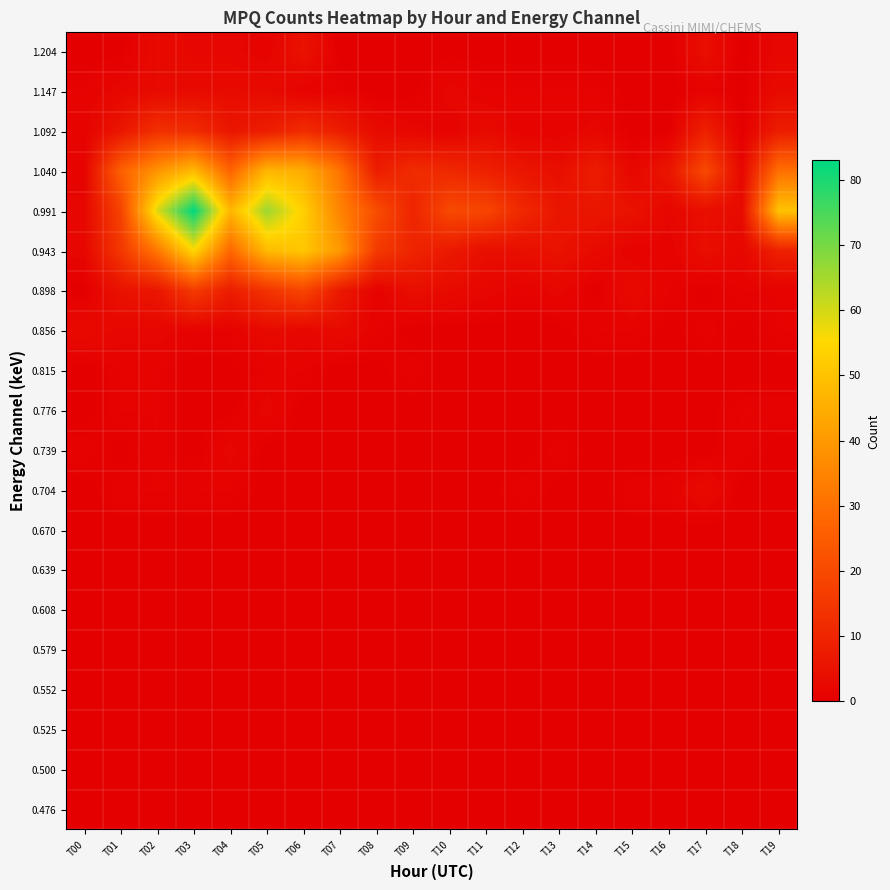

At T08, list the series in order from smallest to largest.

0.476, 0.500, 0.525, 0.552, 0.579, 0.608, 0.639, 0.670, 0.704, 0.739, 0.776, 0.815, 1.147, 1.204, 0.856, 0.898, 1.092, 1.040, 0.943, 0.991